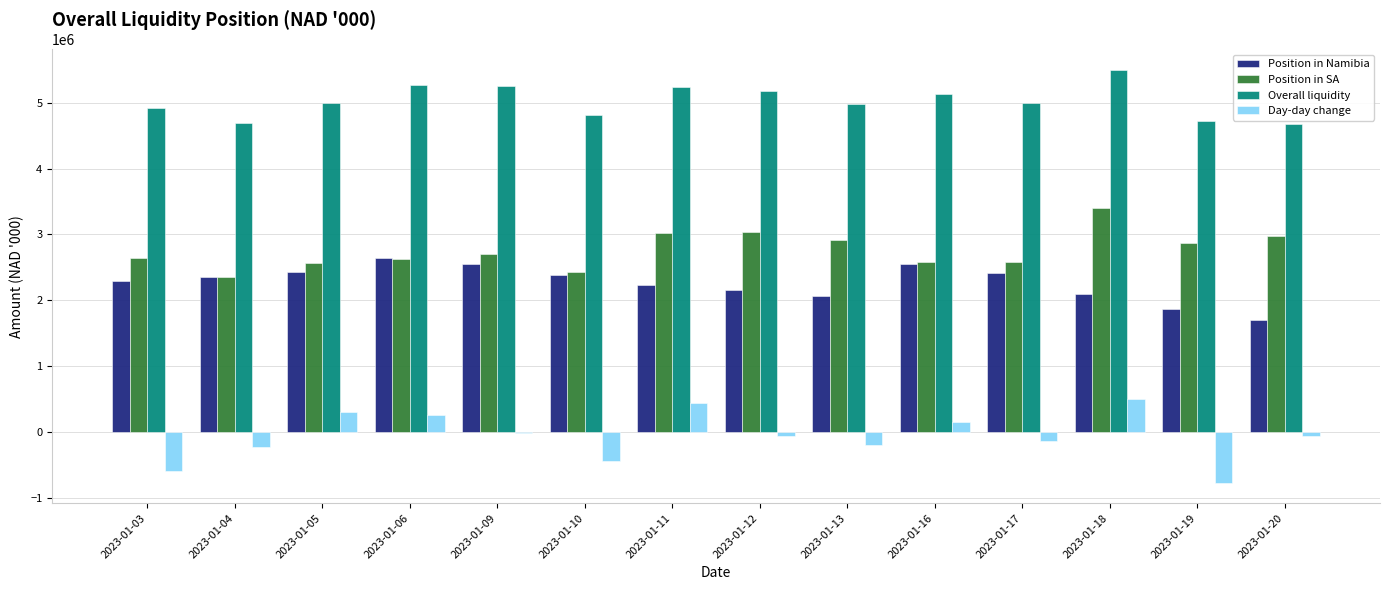

Between 2023-01-04 and 2023-01-16, which series saw the biggest shift?

Overall liquidity